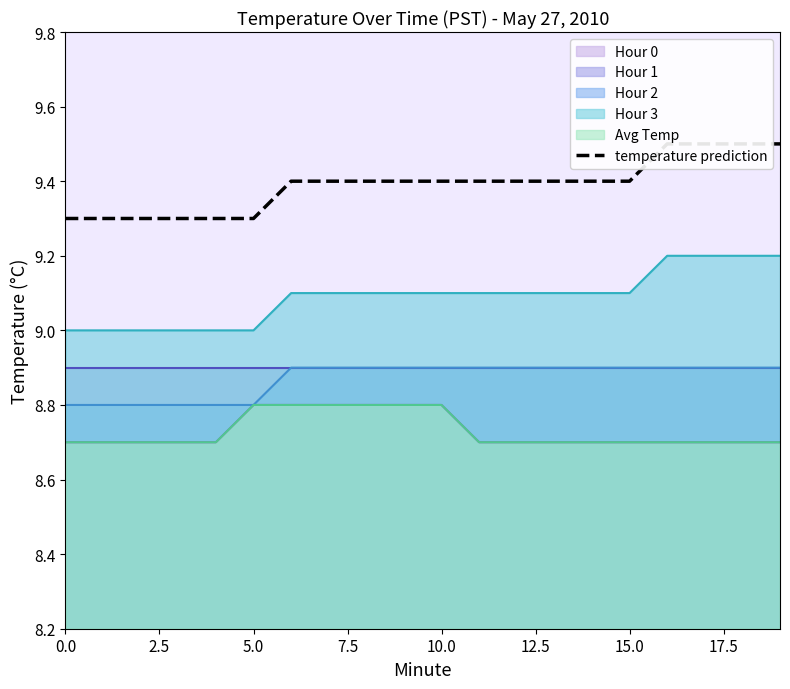

What is the ratio of the value at 9 to the value at 15.0?

1.0